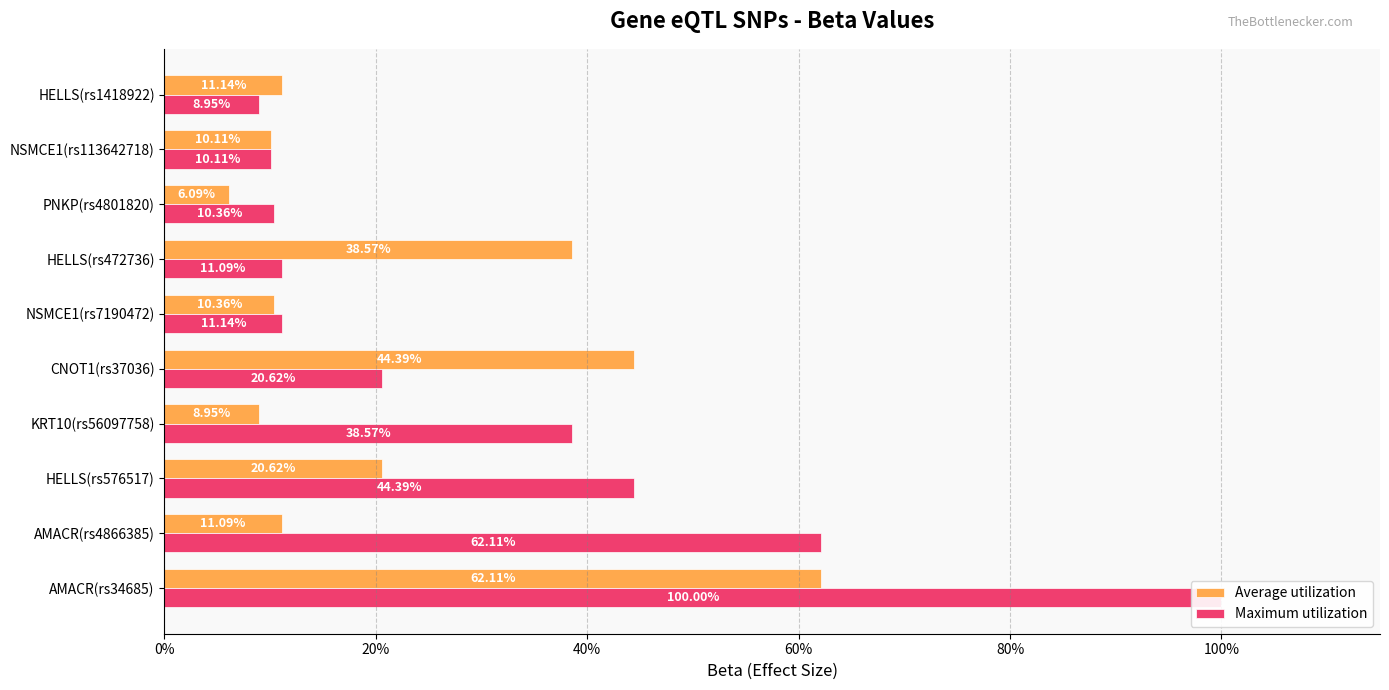

Which series has the widest spread of values?

Maximum utilization